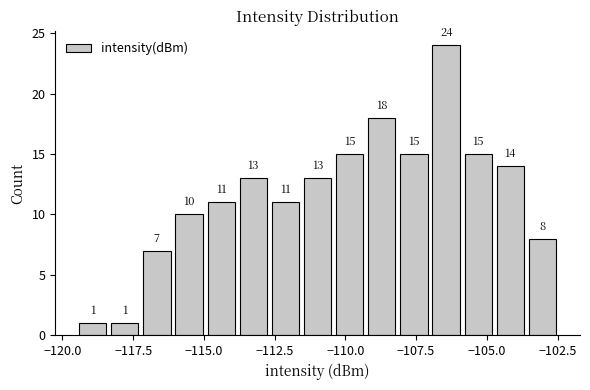

Around what value on the x-axis is the tallest bar? Give the approximate position of its centre, as read against the axis.

-106.5